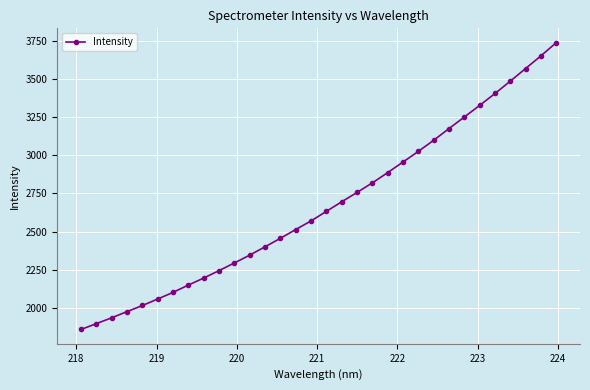

What is the value of the 15th point from the left?

2513.1